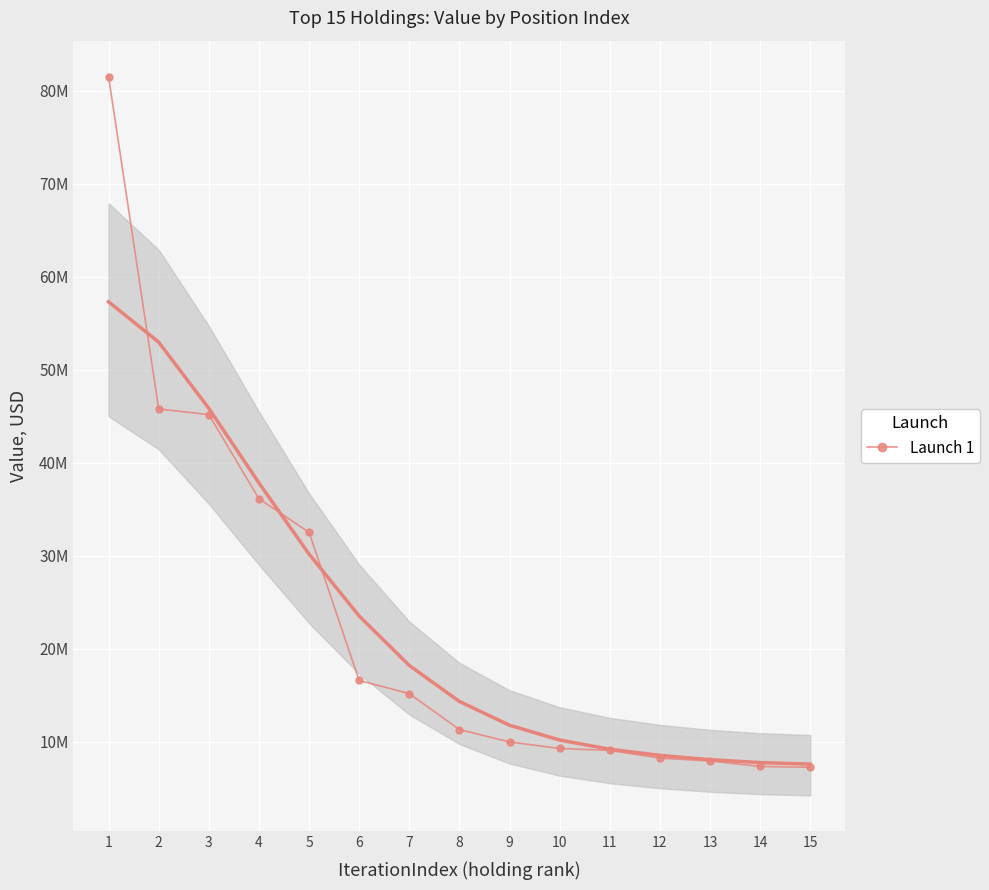

What is the sum of the values at 9 and 14?

17300192